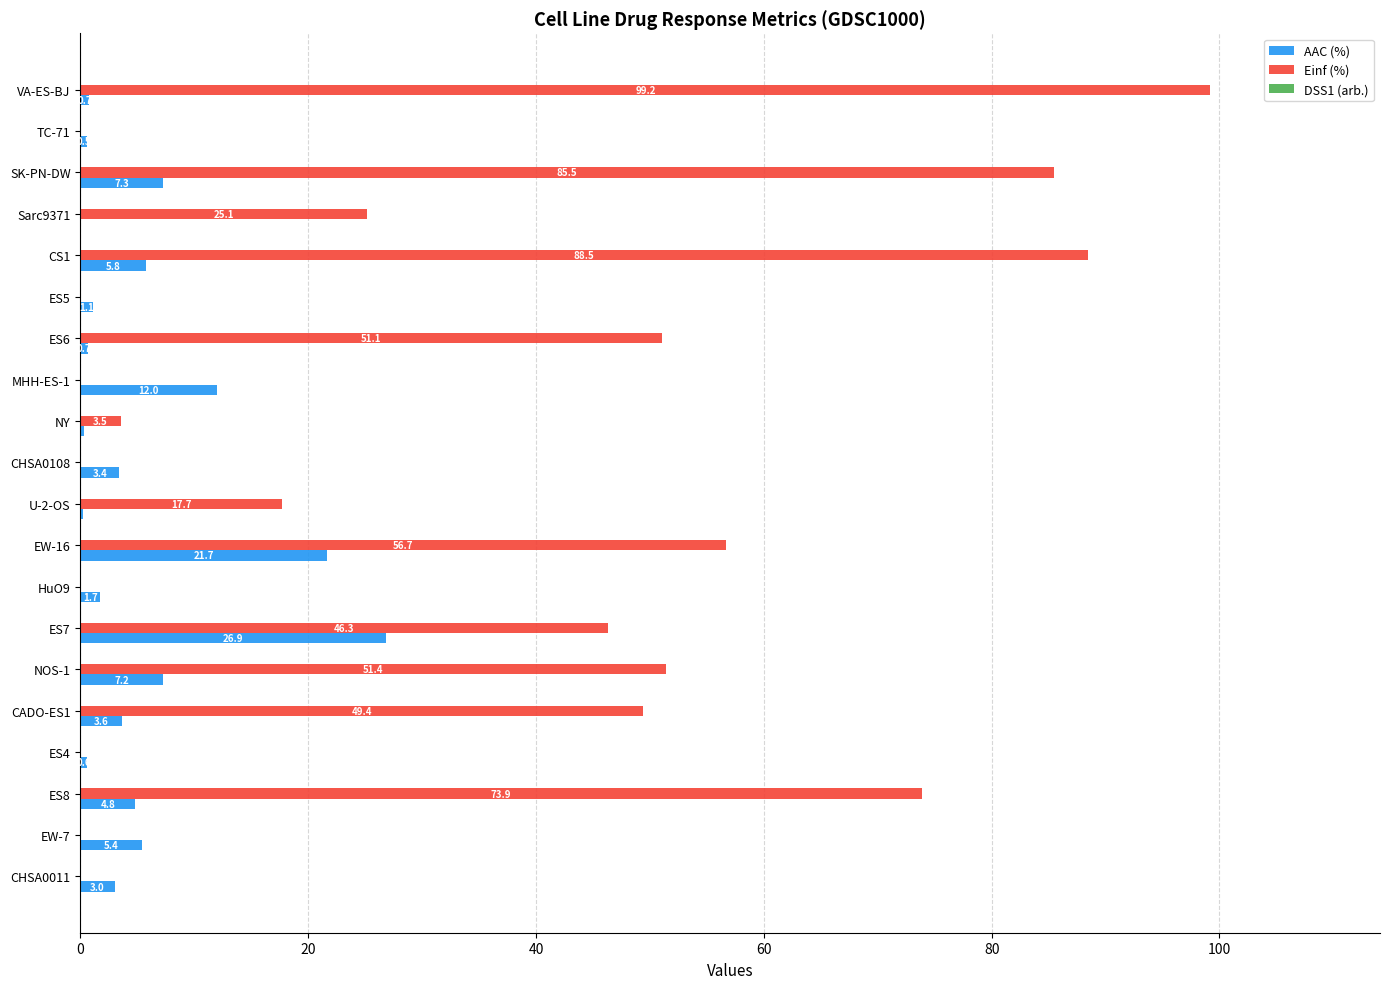

What is the greatest value displayed?

99.2